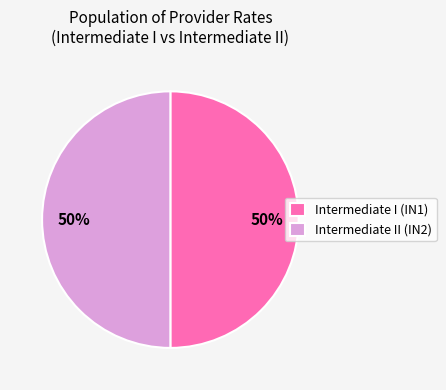

True or false: Intermediate I (IN1) accounts for 17% of the total.

False